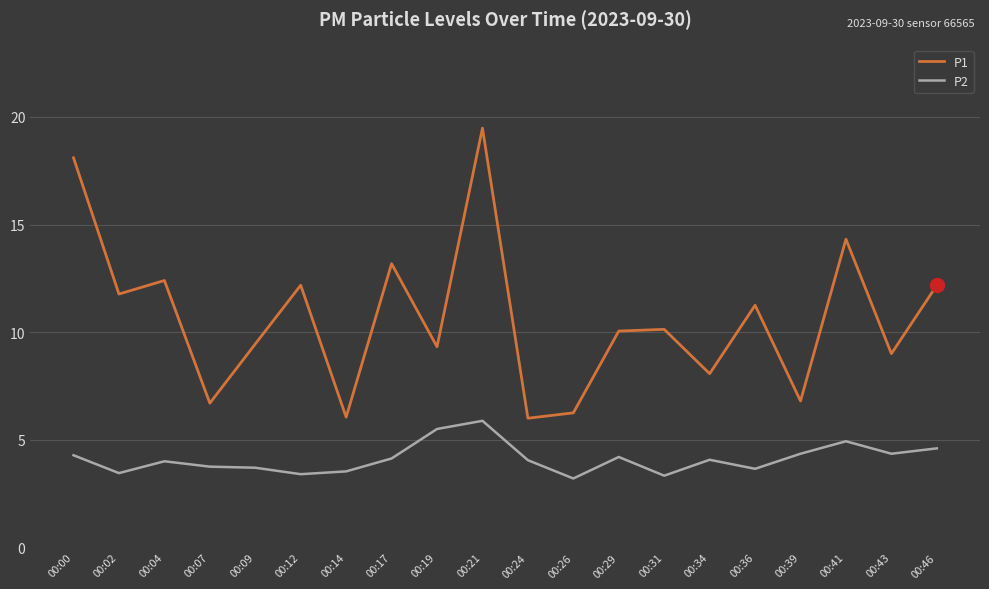

Which series has the largest range (max minus min)?

P1